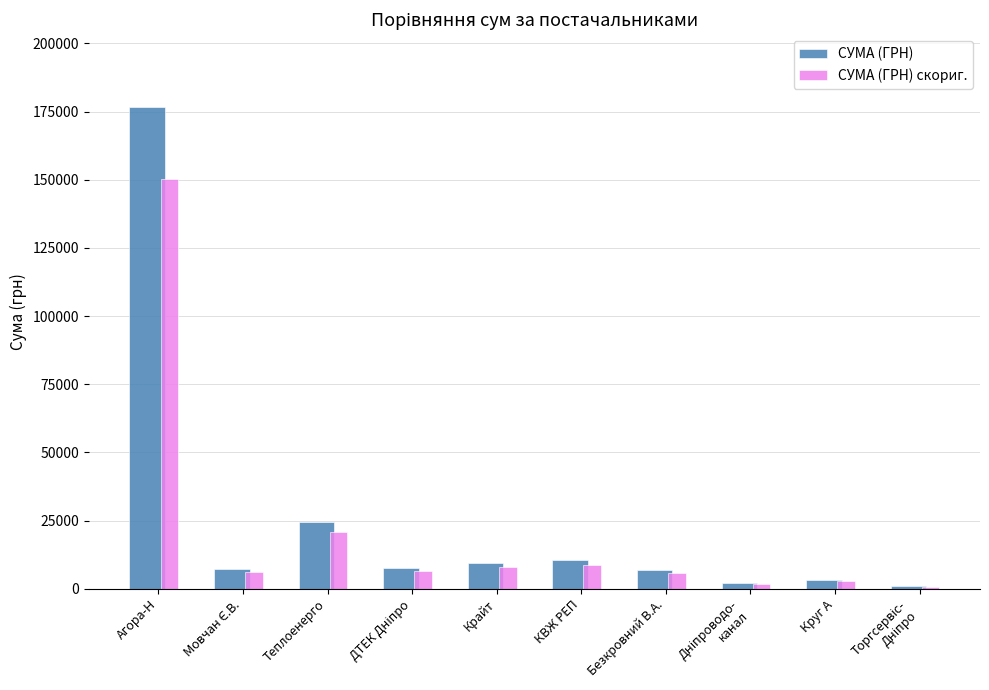

What is the difference between the maximum and minimum values in the СУМА (ГРН) скориг. series?

149572.0